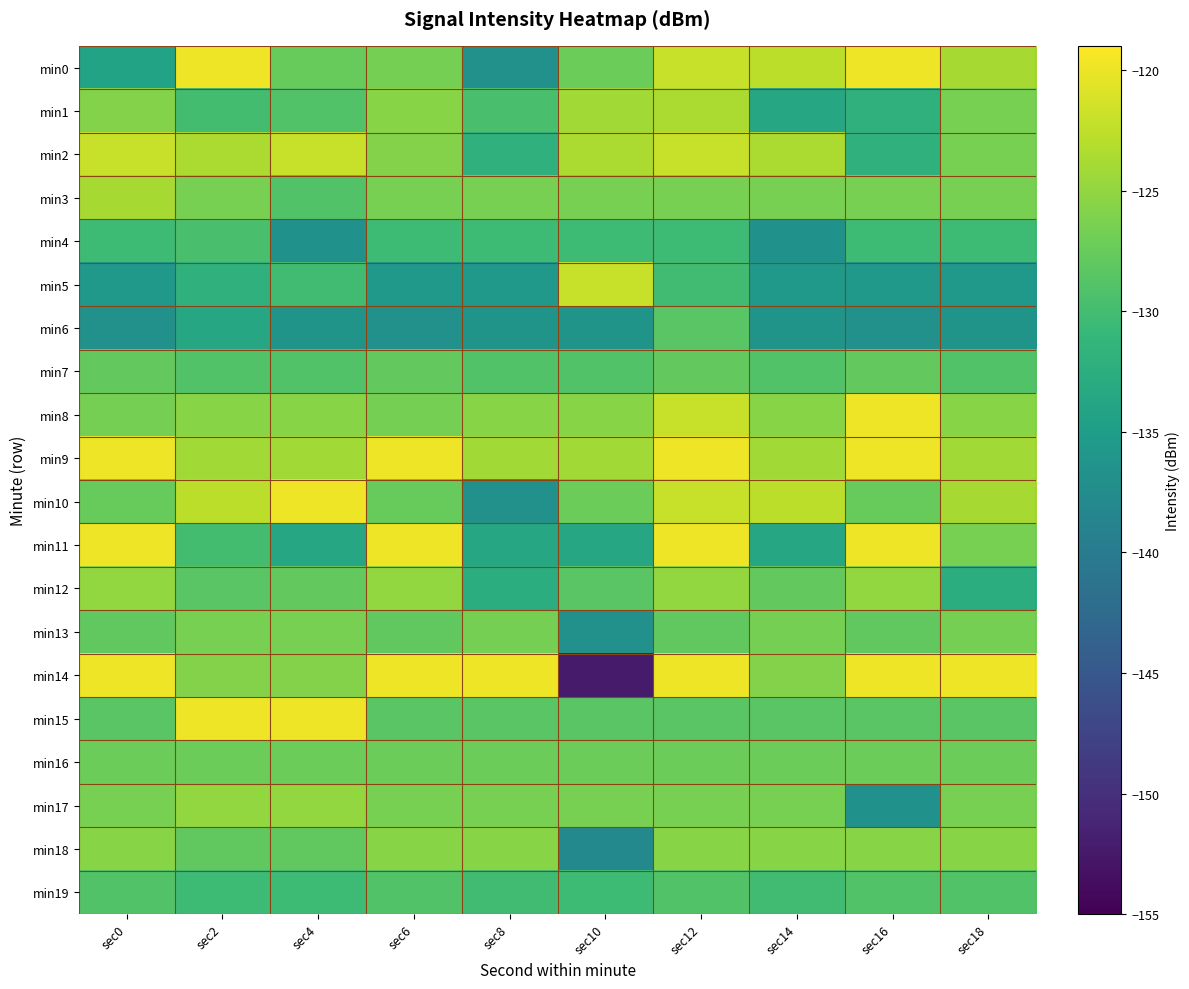

Which series changed the most between sec12 and sec14?

min11